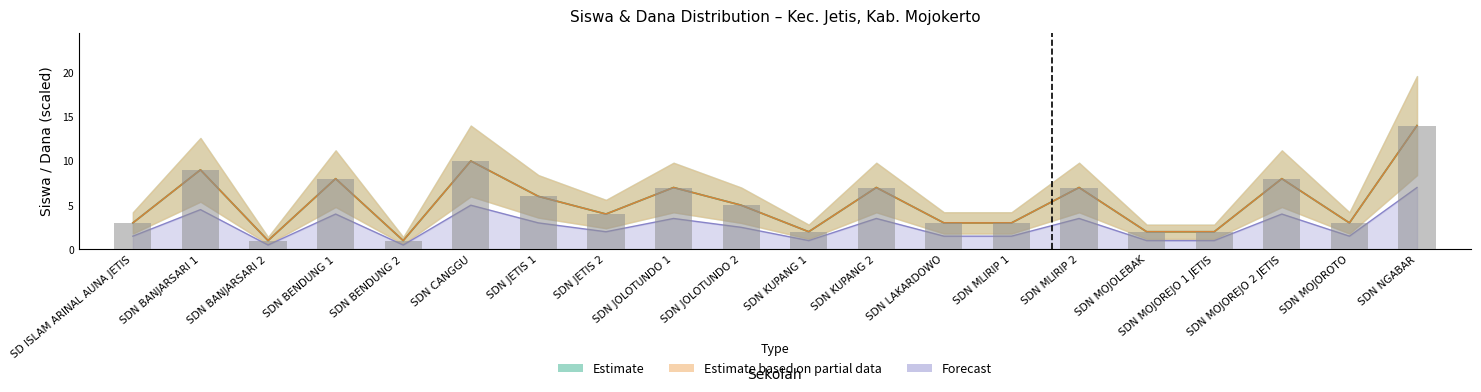

At which category is the sum across all series the highest?

SDN NGABAR